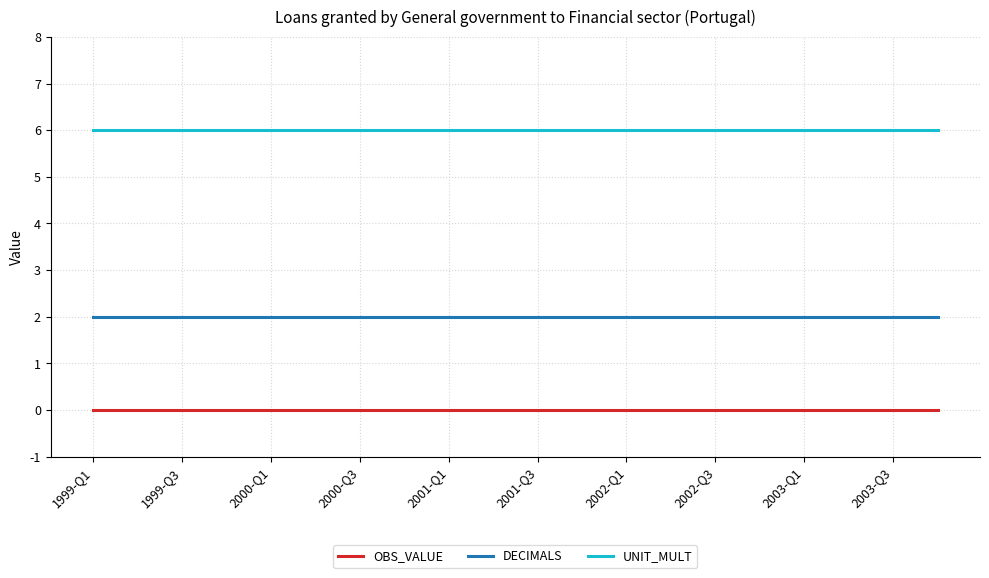

List the series in order of their overall mean, highest first.

UNIT_MULT, DECIMALS, OBS_VALUE